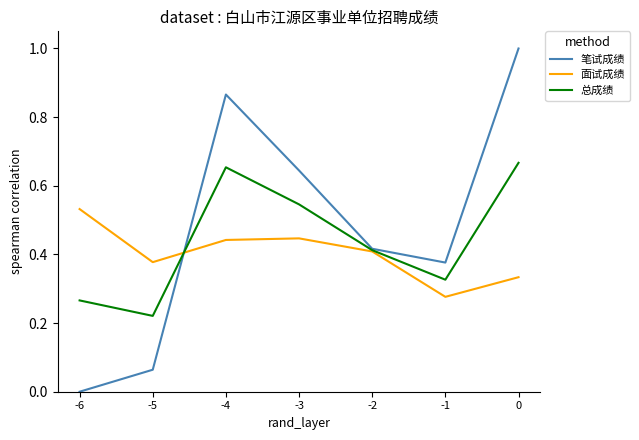

At which category does 笔试成绩 reach its first local valley?

-1